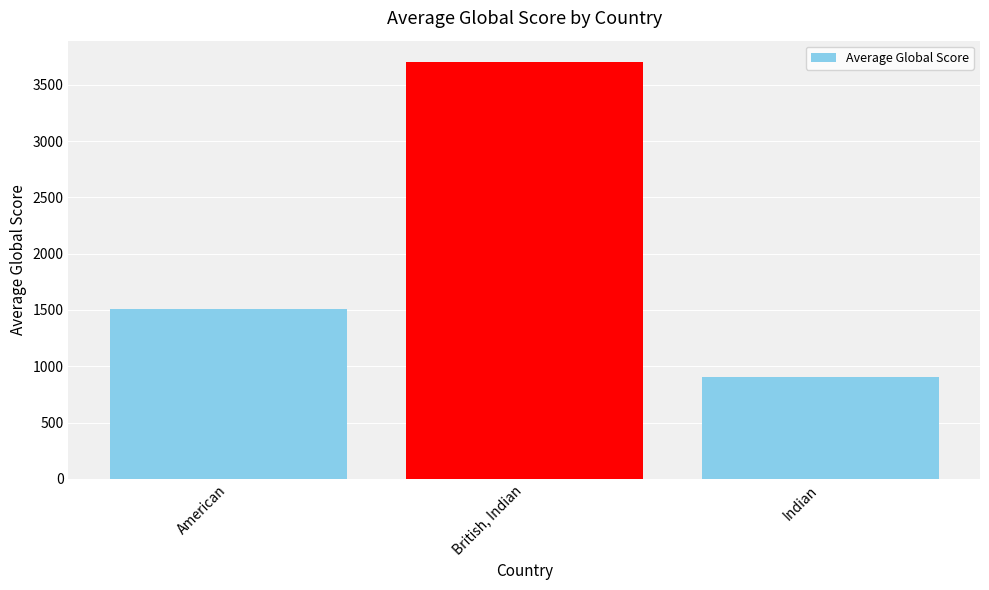

How many values are below 1511?

1